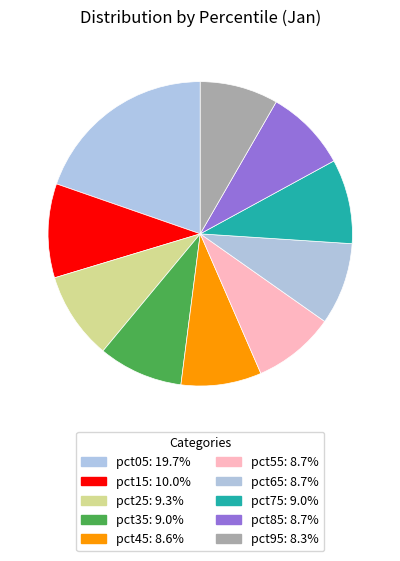

How many segments does this pie chart have?

10